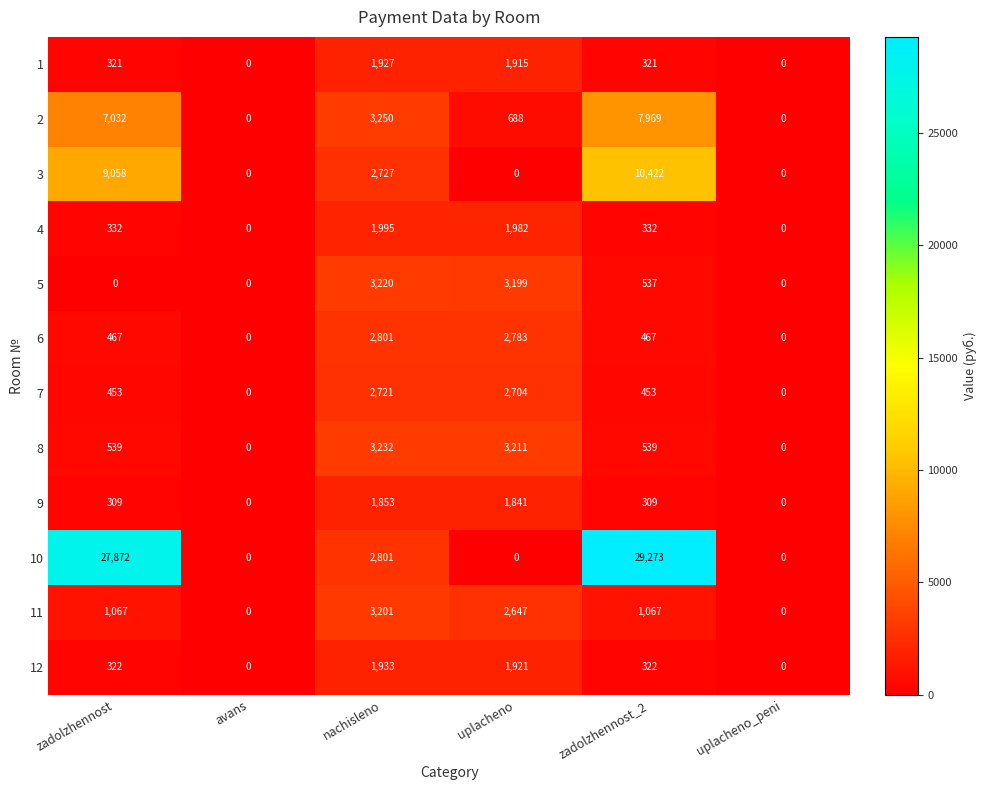

What is the sum of all 8 values?

7521